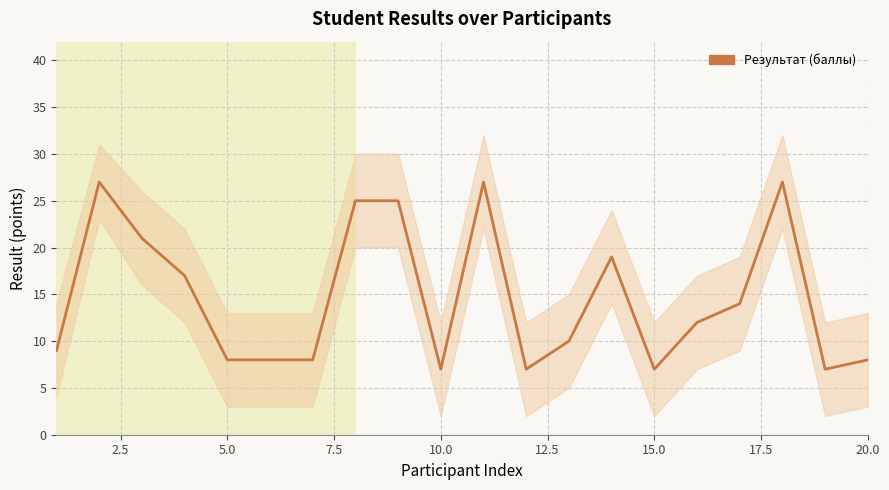

What is the greatest value displayed?

27